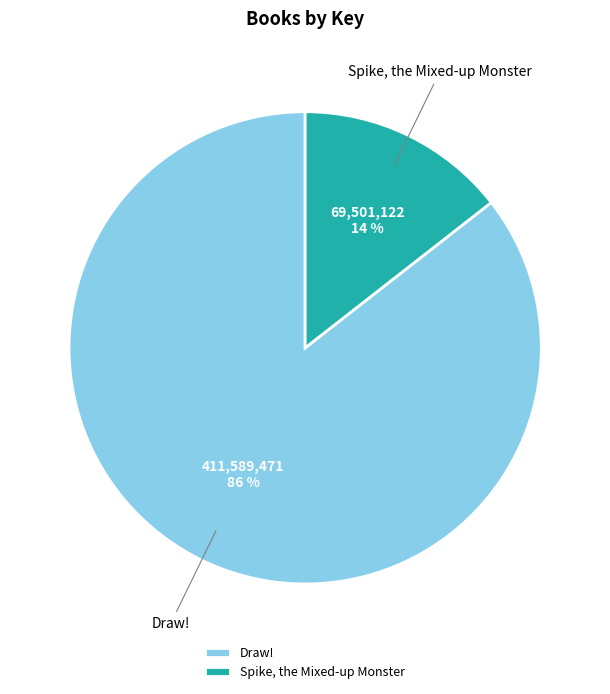

Is the sum of Draw! and Spike, the Mixed-up Monster greater than half?

Yes